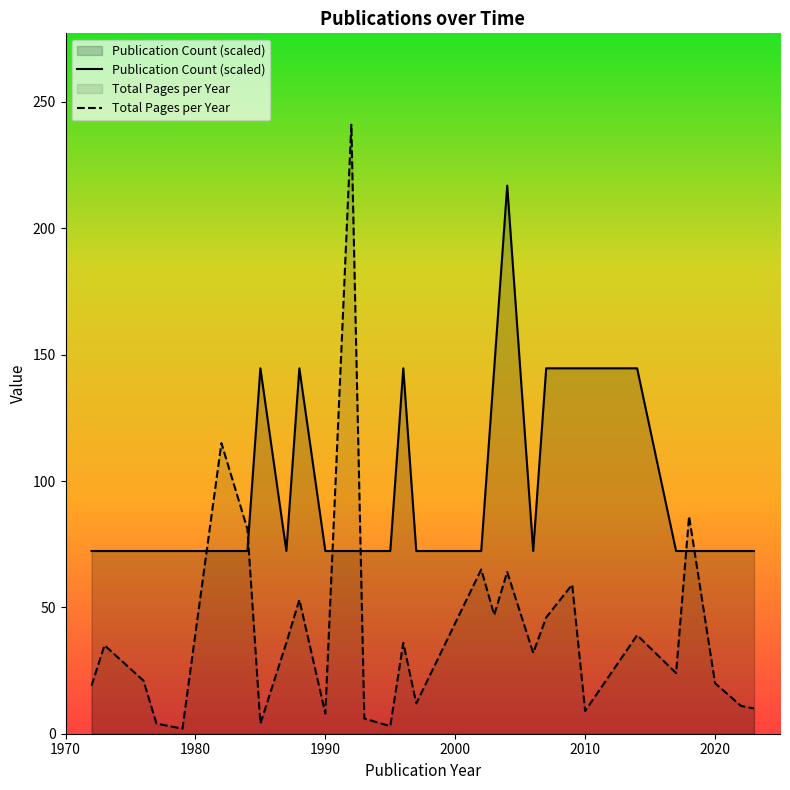

How many interior local peaks does the Total Pages per Year series have?

10